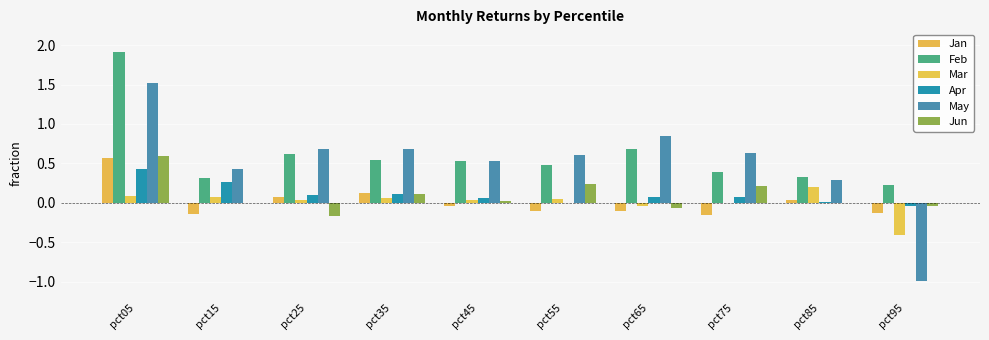

At which category does the chart reach its peak across all series?

pct05